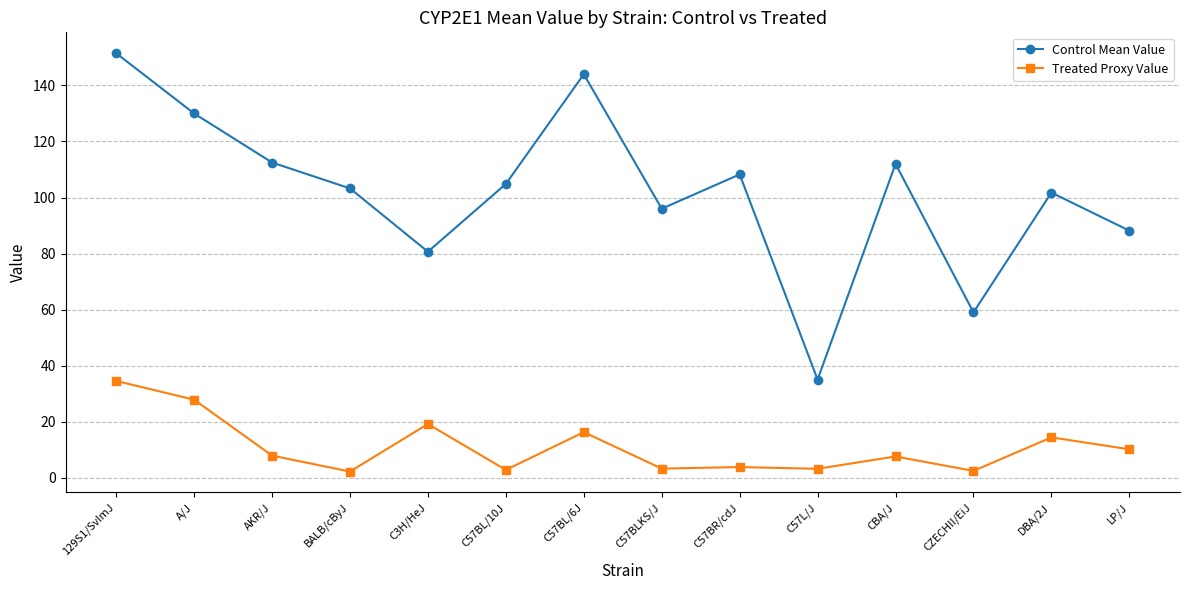

Rank the series by their maximum value, from lowest to highest.

Treated Proxy Value, Control Mean Value